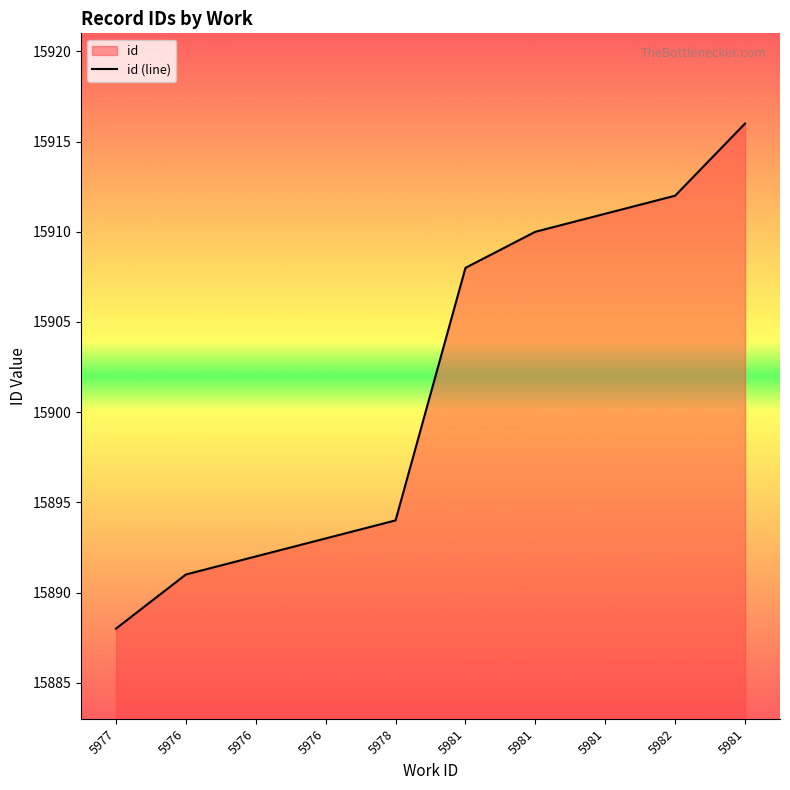

What is the difference between the maximum and minimum values?

28